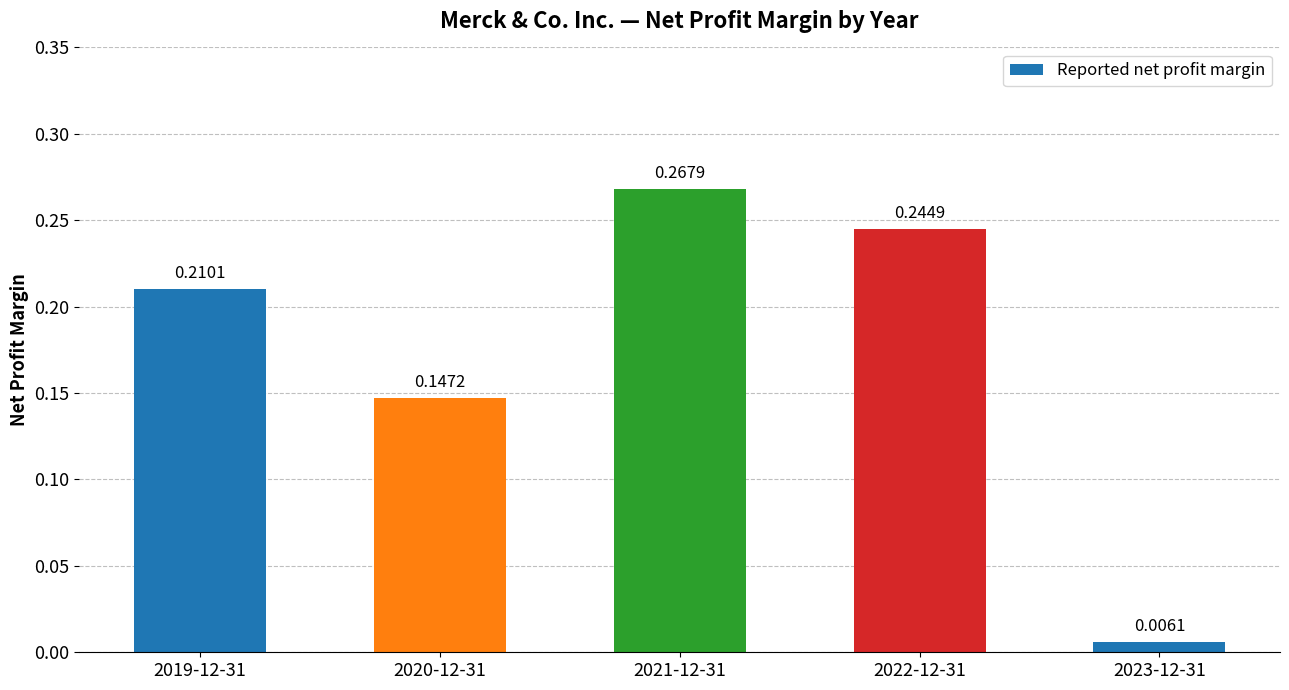

Are the bars horizontal?

No